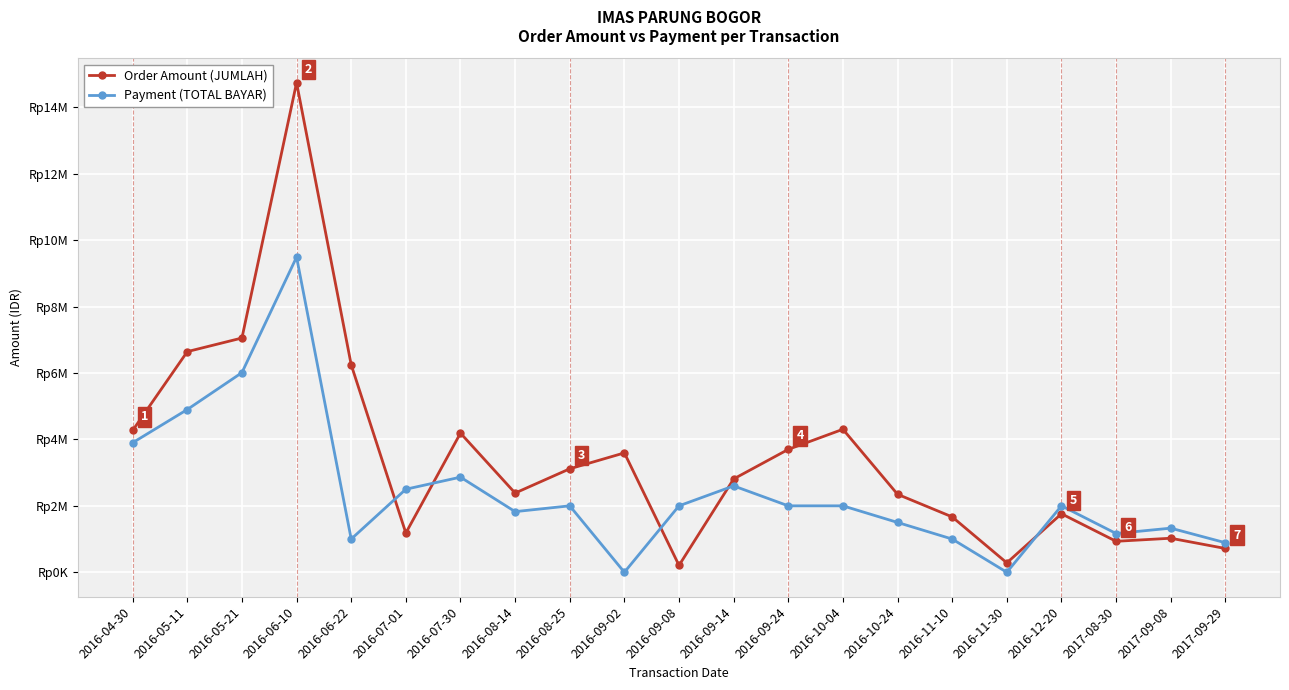

How many times do Payment (TOTAL BAYAR) and Order Amount (JUMLAH) cross each other?

5